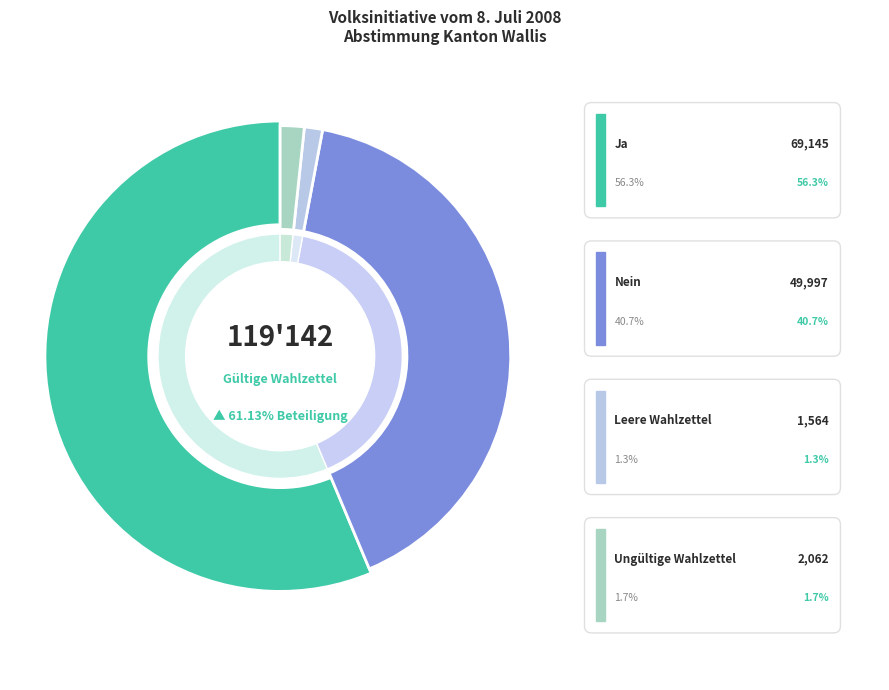

Is there a majority slice in this chart?

Yes